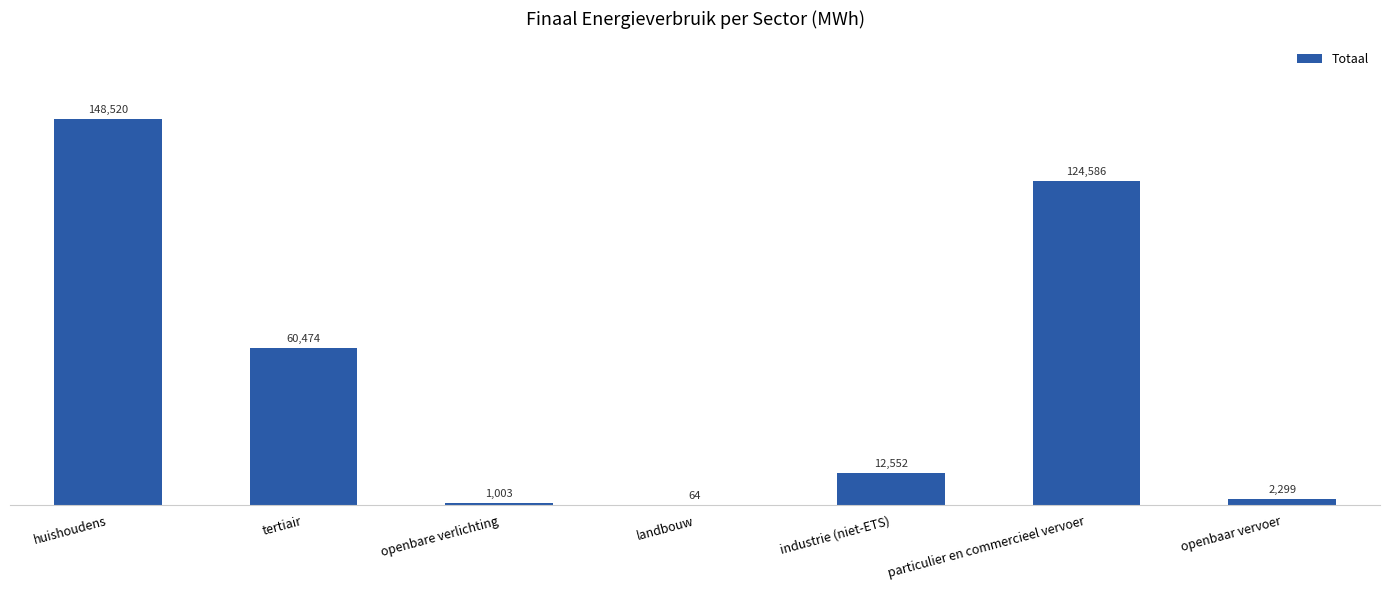

What is the change in value from openbare verlichting to openbaar vervoer?

+1296.7